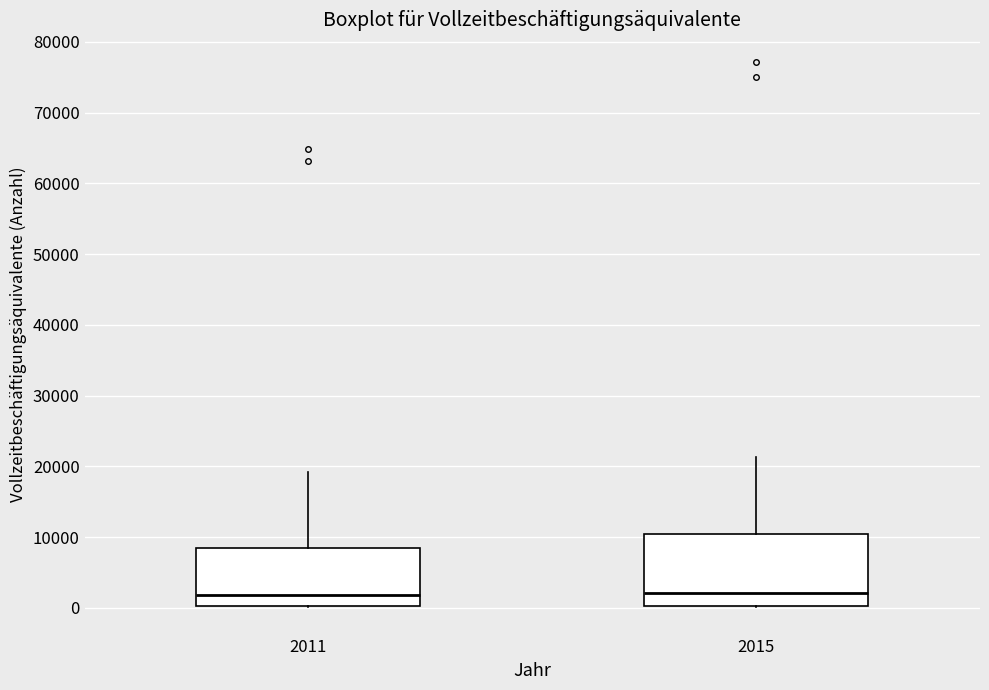

Where does the upper whisker of the box at x = 2011 end on the y-axis? The values are not printed on the chart, so give them approximately, as read against the axis.

19000